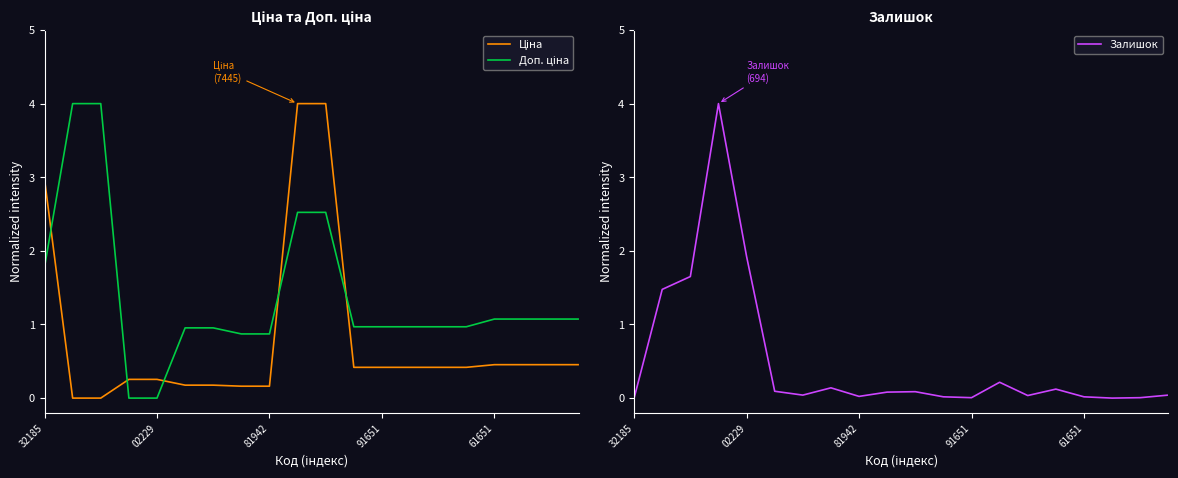

True or false: Залишок and Ціна cross at least once.

True